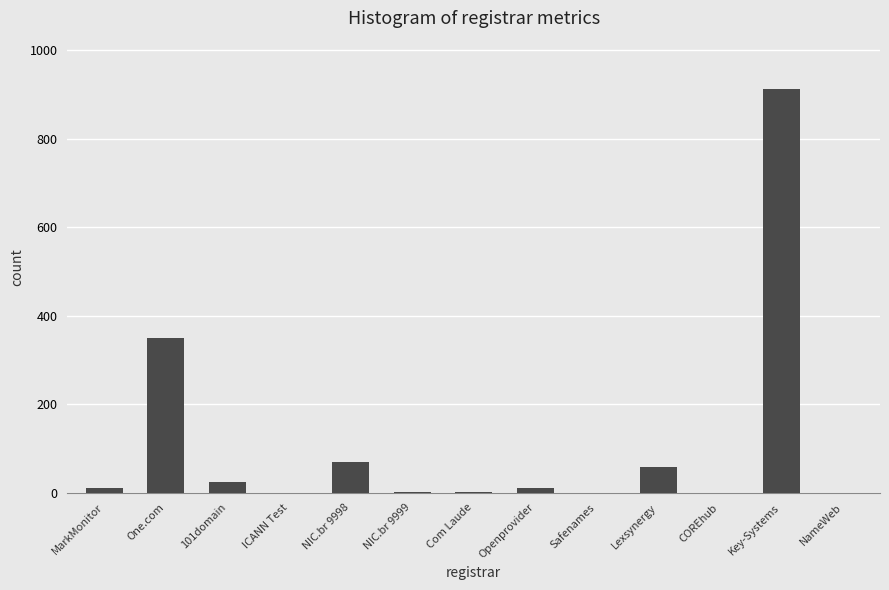

What is the difference between the values at MarkMonitor and NIC.br 9998?

60